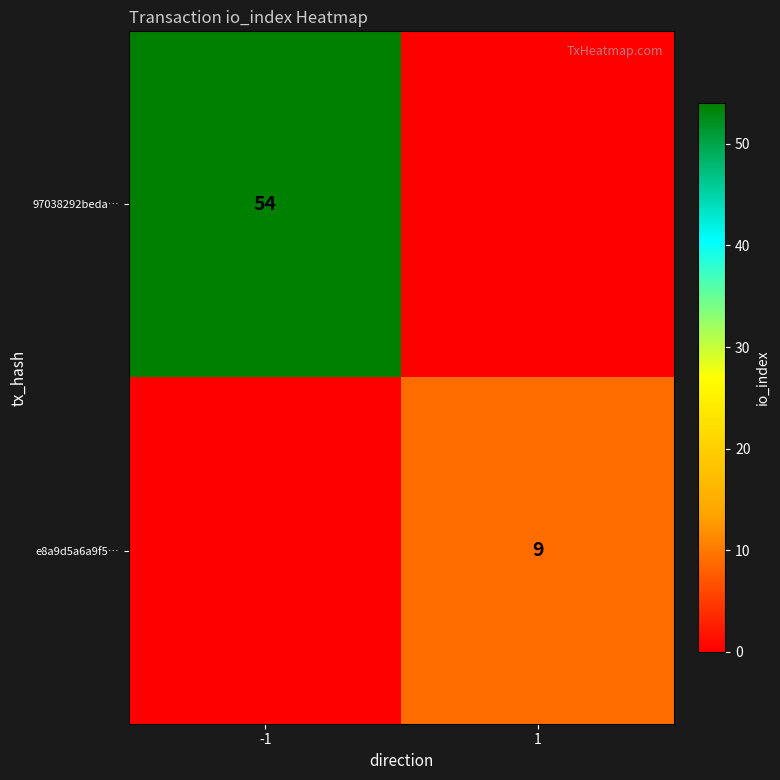

Is the value of 97038292beda… at -1 greater than the value of e8a9d5a6a9f5… at 1?

Yes